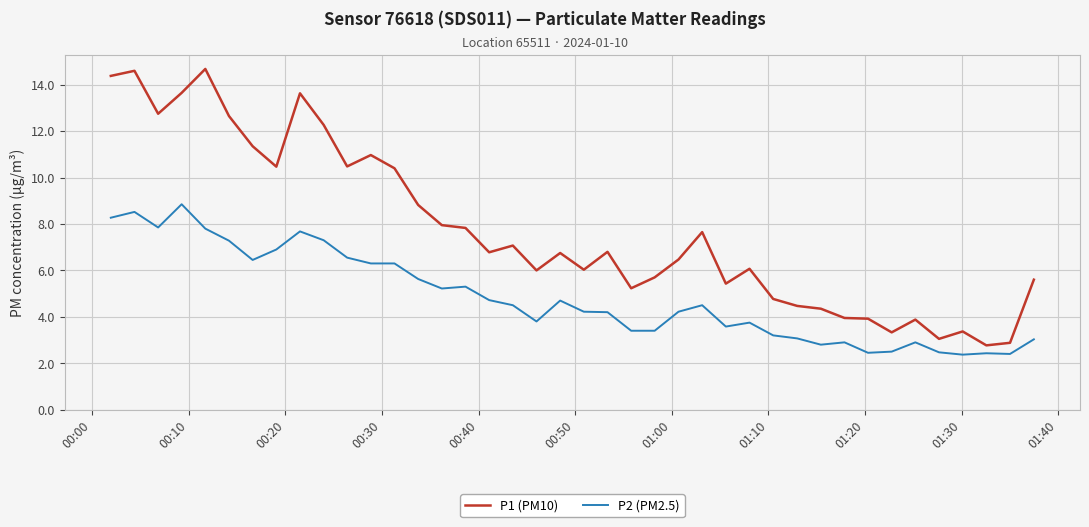

How many lines are shown in the chart?

2